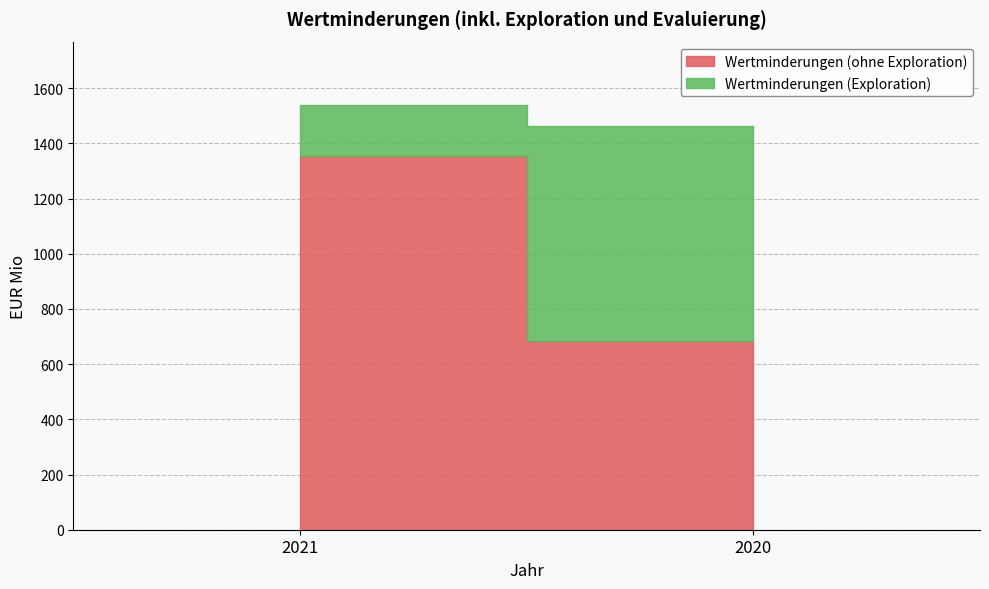

What is the sum of all Wertminderungen (Exploration) values?

964